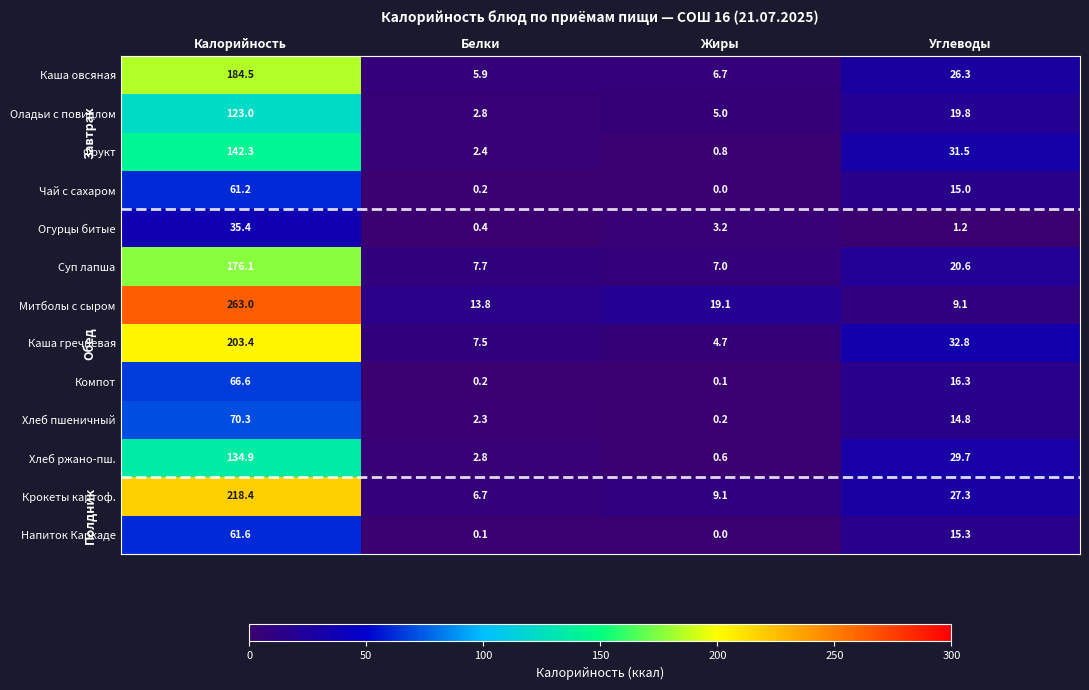

True or false: Митболы с сыром has a value of 9.1 at Углеводы.

True